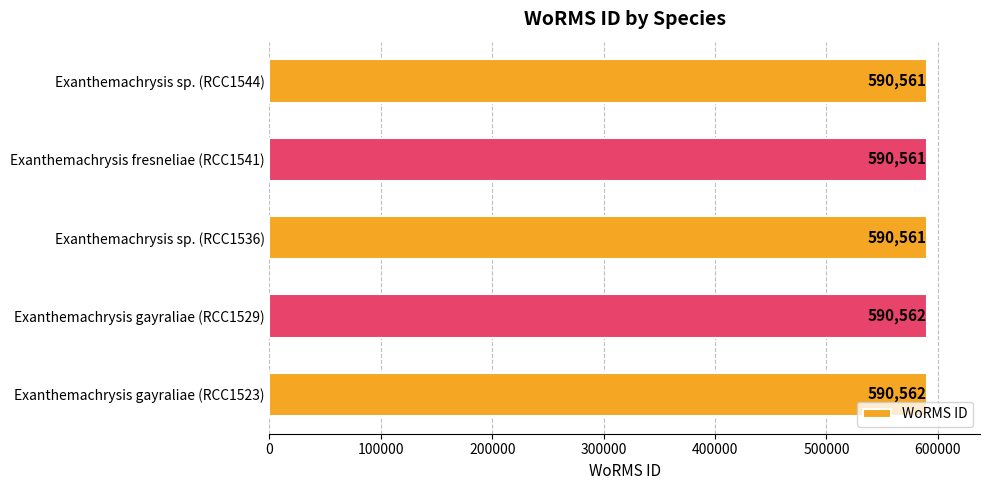

Is it true that the value at Exanthemachrysis sp. (RCC1536) is 829893?

False